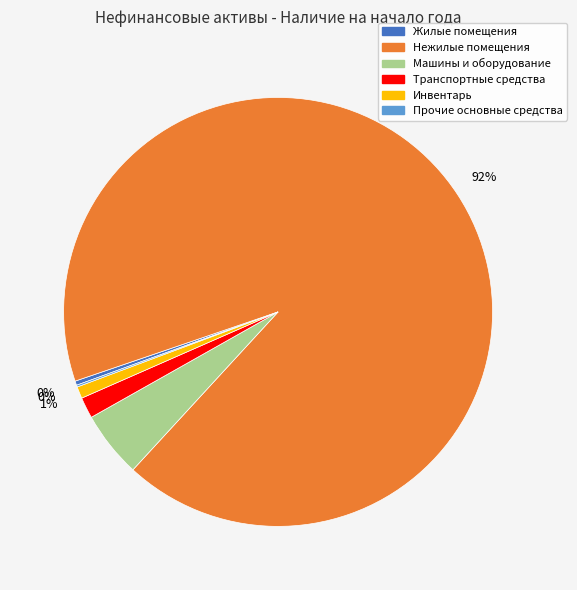

Approximately how many times larger is the value at Нежилые помещения compared to Жилые помещения?

283.3